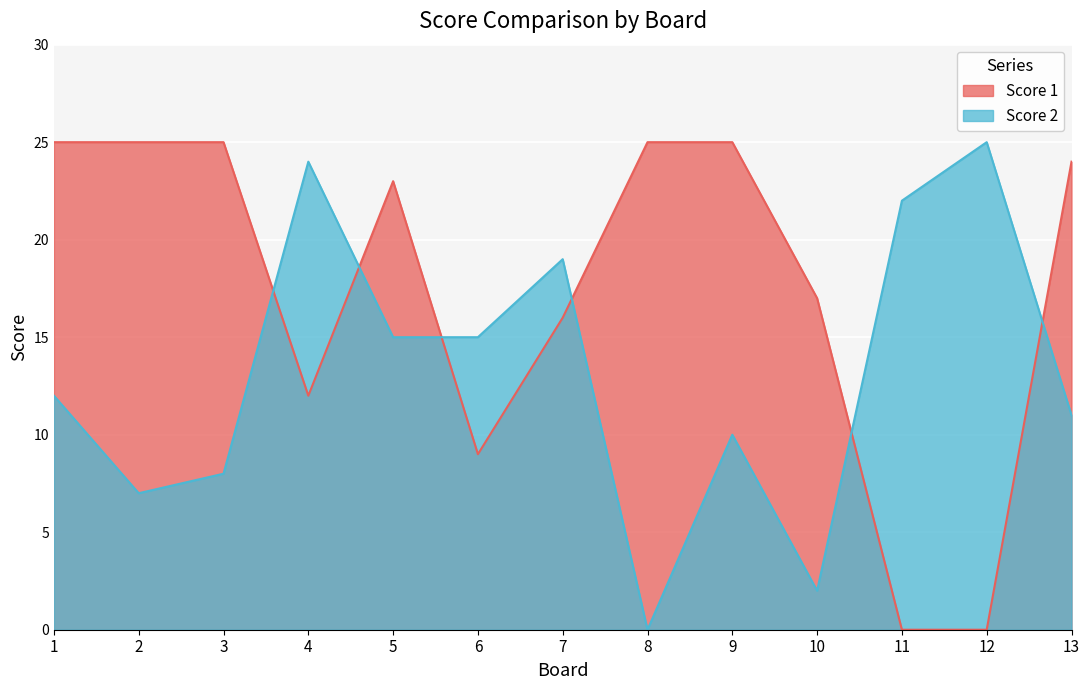

Which category has the highest value in the Score 1 series?

1